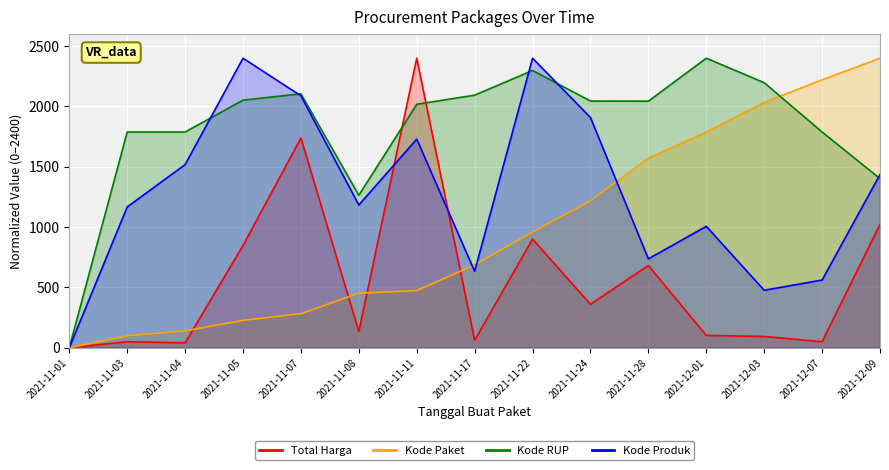

What is the average value of the Kode RUP series?

1819.0